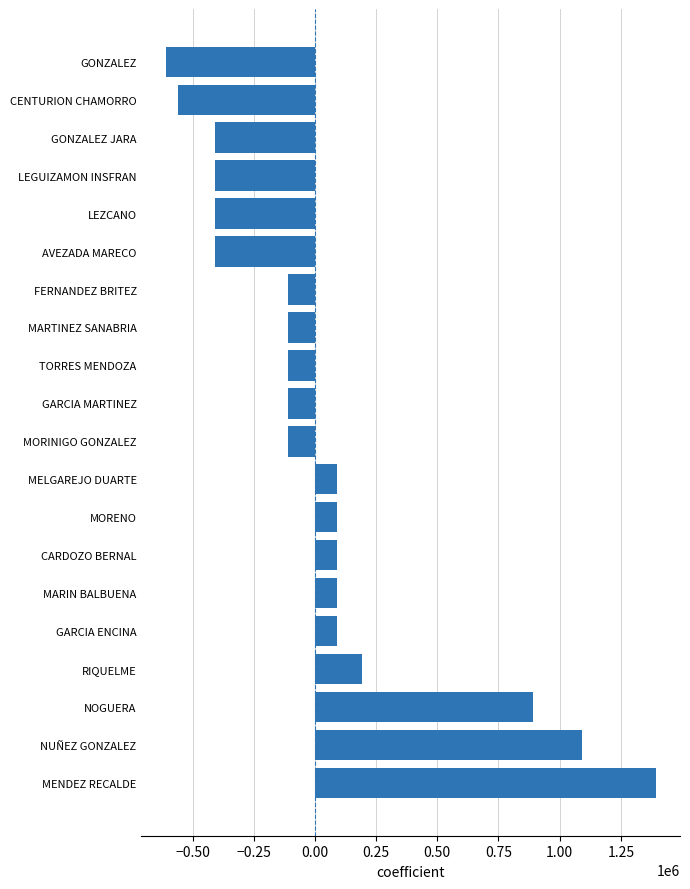

Is it true that the value at CENTURION CHAMORRO is -558500?

True